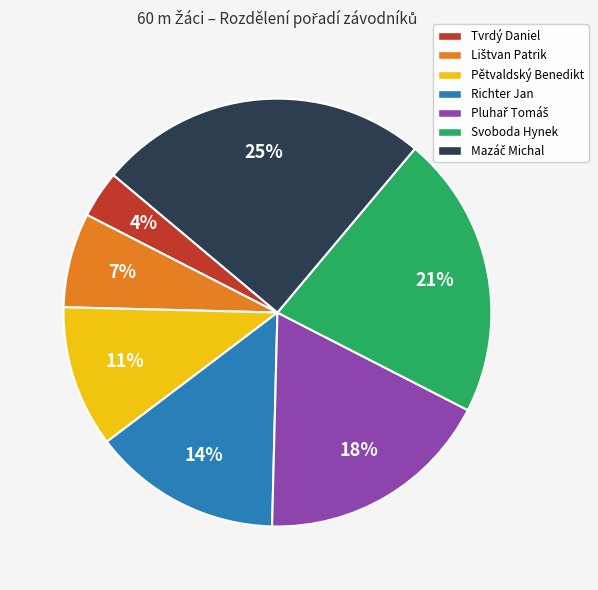

How many slices are in this pie chart?

7